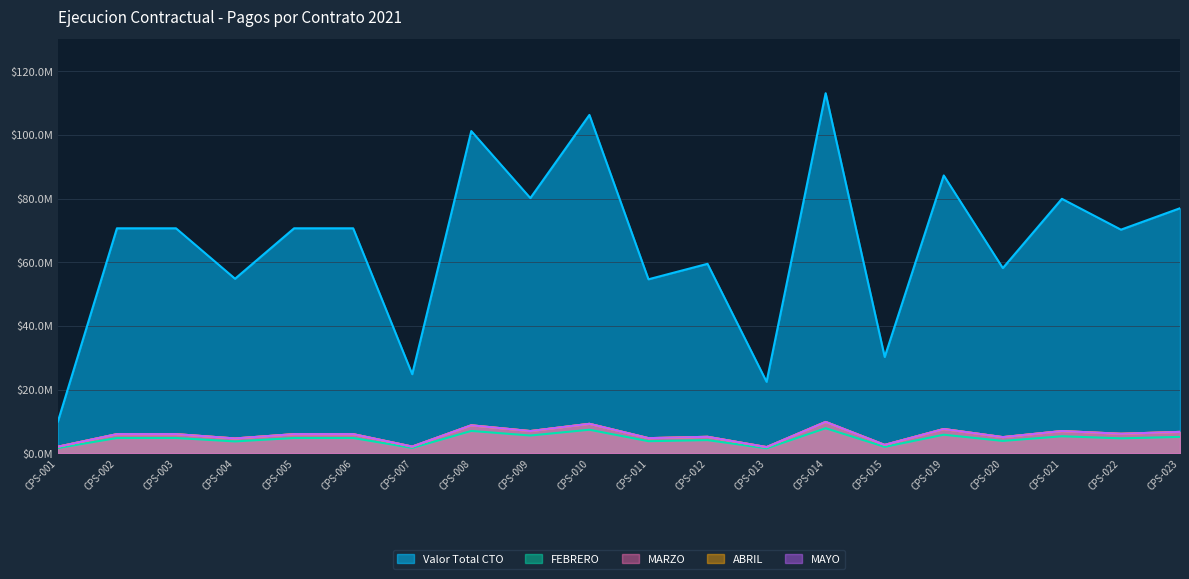

At how many categories does at least one series exceed 69274882?

12